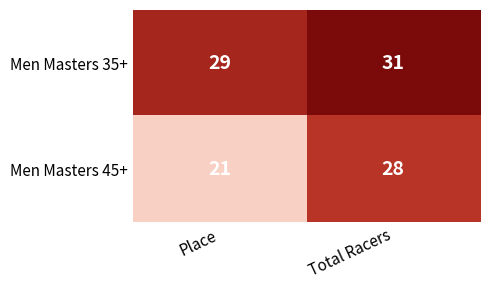

Reading left to right, extract all data points from this chart.

Men Masters 35+: 29	31
Men Masters 45+: 21	28